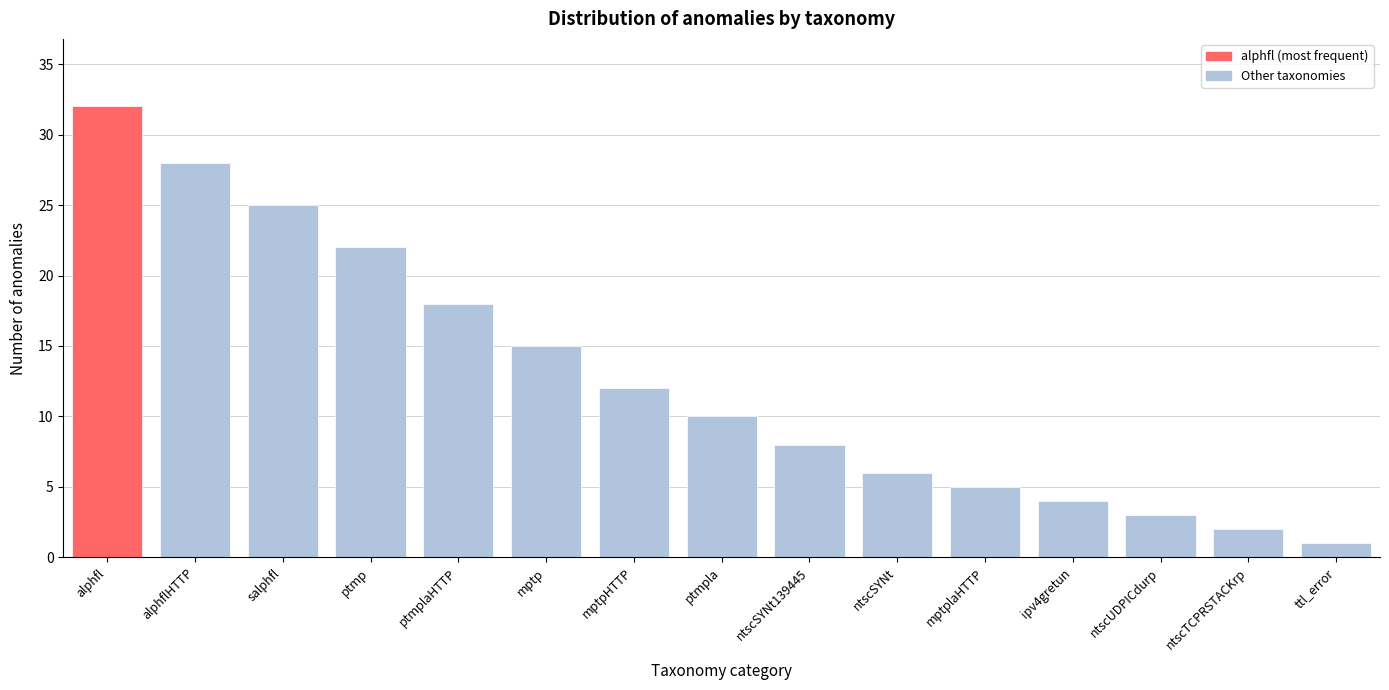

Reading left to right, extract all data points from this chart.

32	28	25	22	18	15	12	10	8	6	5	4	3	2	1